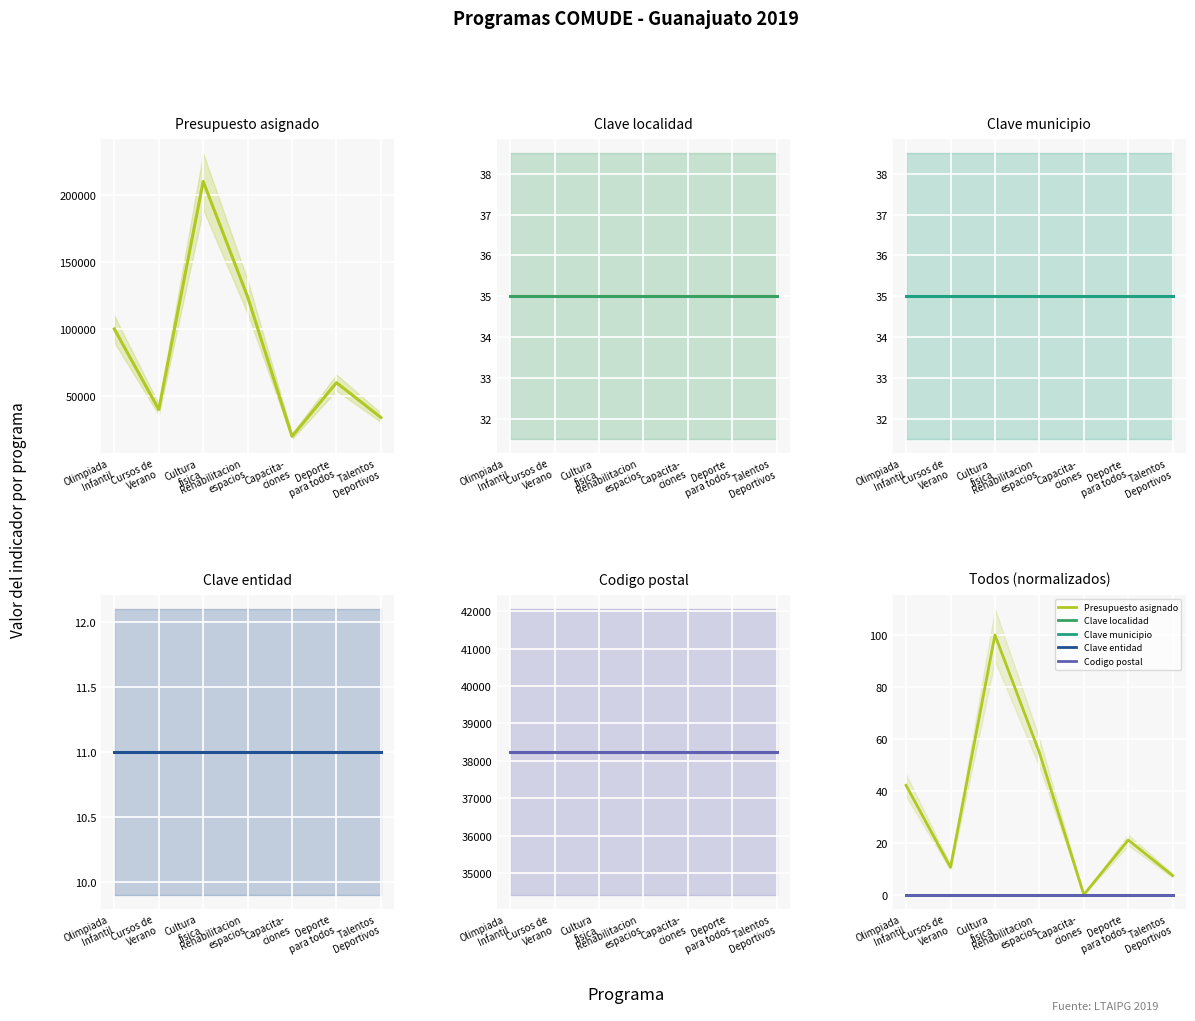

How many values in the Presupuesto asignado series exceed 21?

4